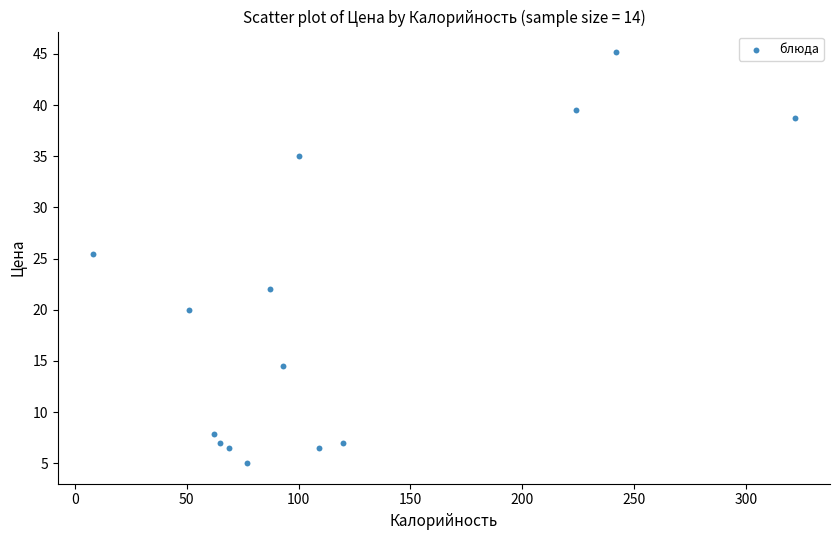

What is the range of Y values (max minus min)?

40.2